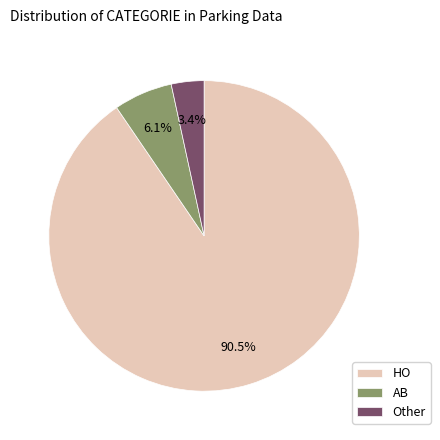

To the nearest percent, what is the average slice percentage?

33%